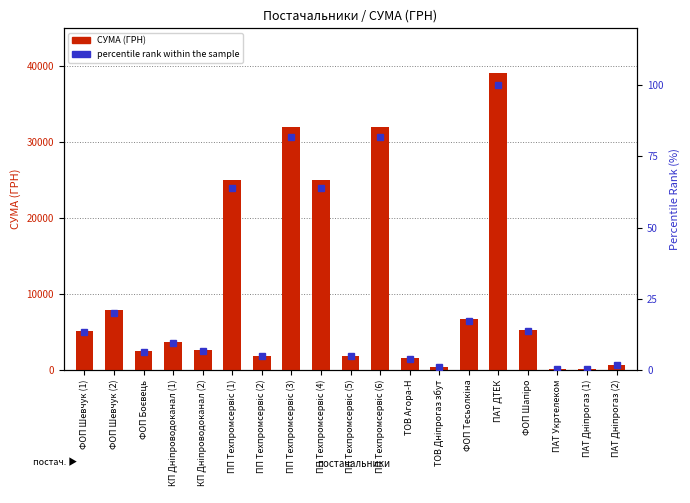

What are all the series names shown in the legend?

СУМА (ГРН), percentile rank within the sample